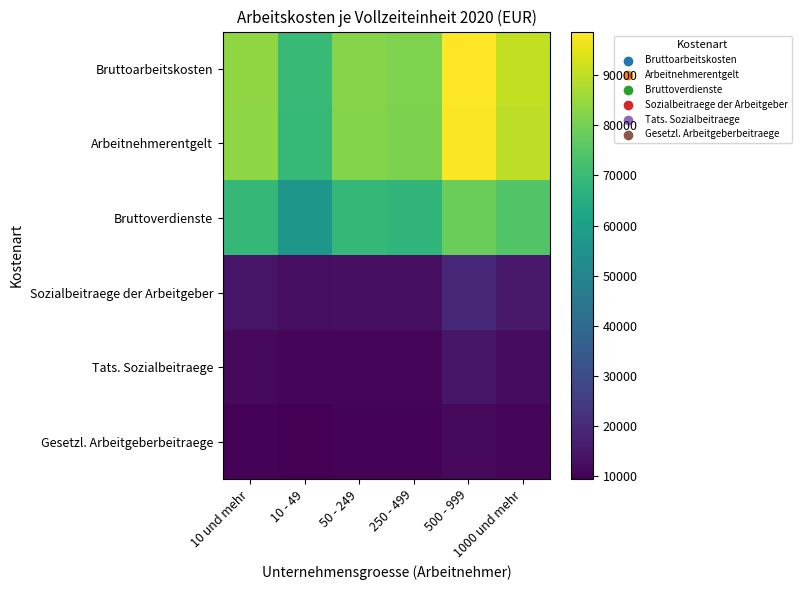

At how many categories does at least one series exceed 44208?

6